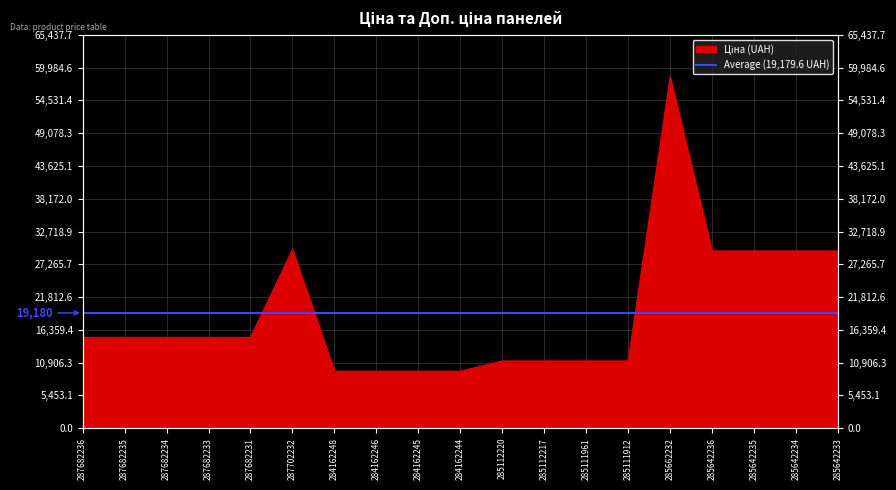

Where is the first local maximum?

287702232